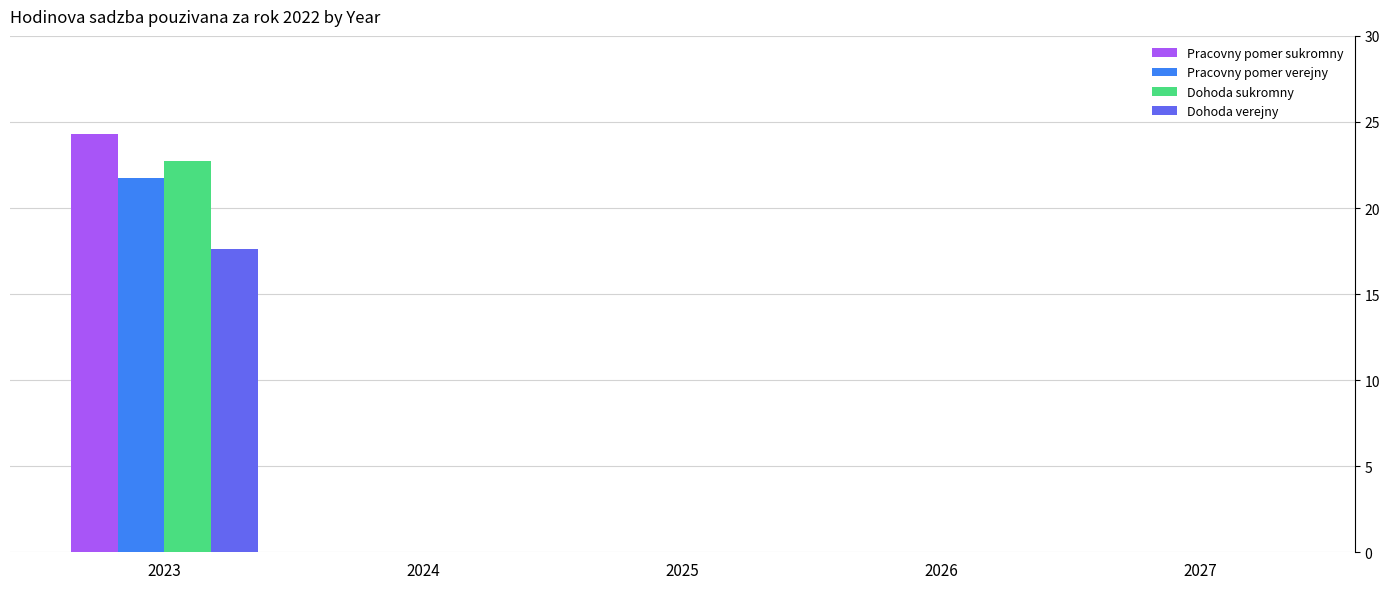

Is it true that Pracovny pomer sukromny equals -10.1 at 2025?

False